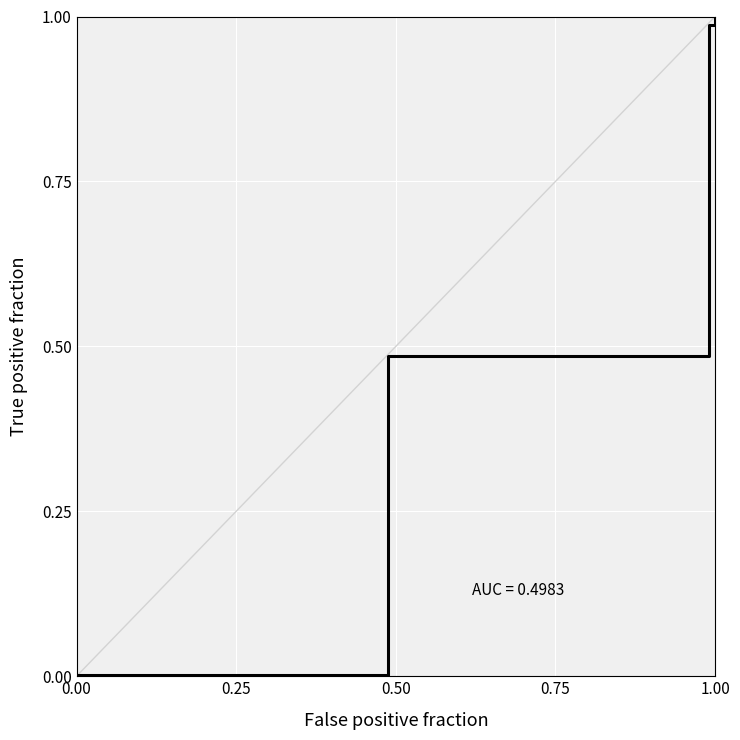

Reading left to right, extract all data points from this chart.

0.0	0.0	0.0	0.0	0.5	1.0	1.0	1.0	1.0	1.0	1.0	1.0